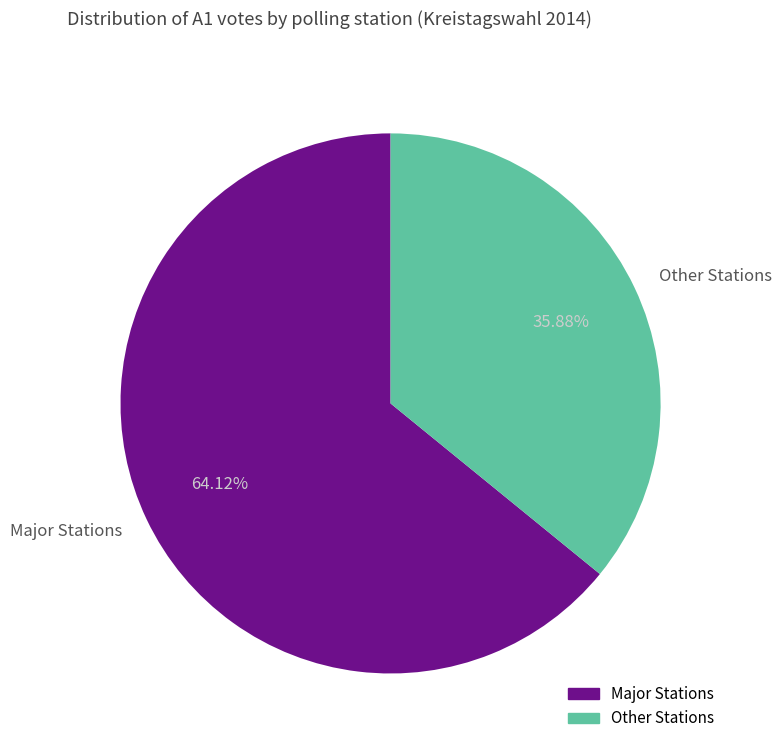

Rank the categories by value from lowest to highest.

Other Stations, Major Stations